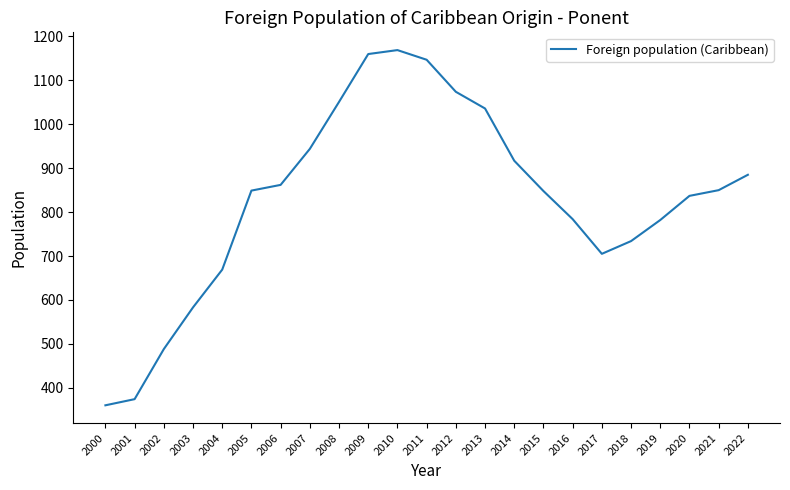

The chart shows a value of 441 at 2005. True or false?

False